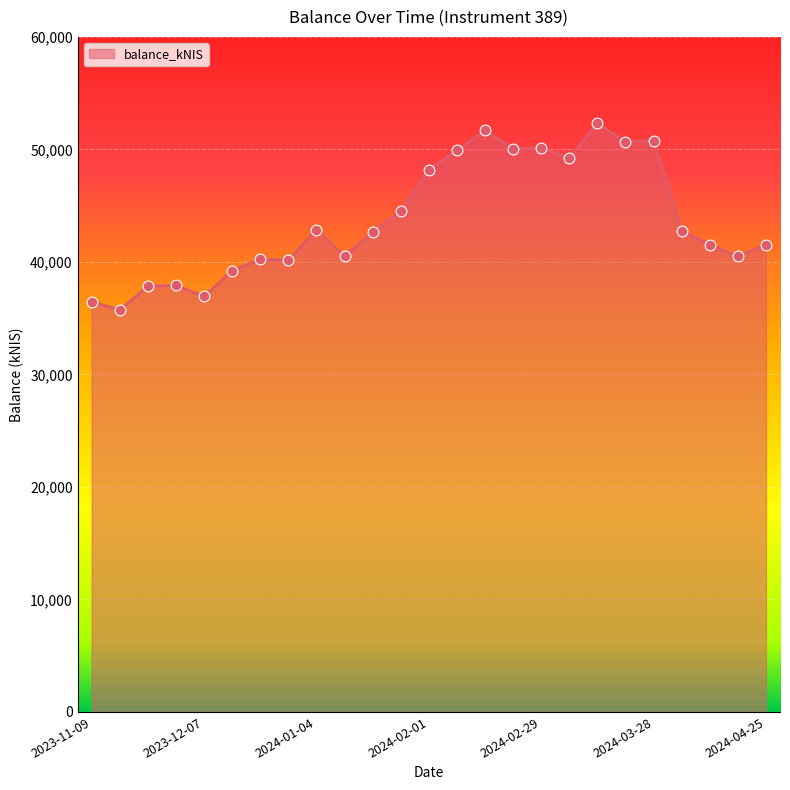

What is the maximum value shown in the chart?

52302.6